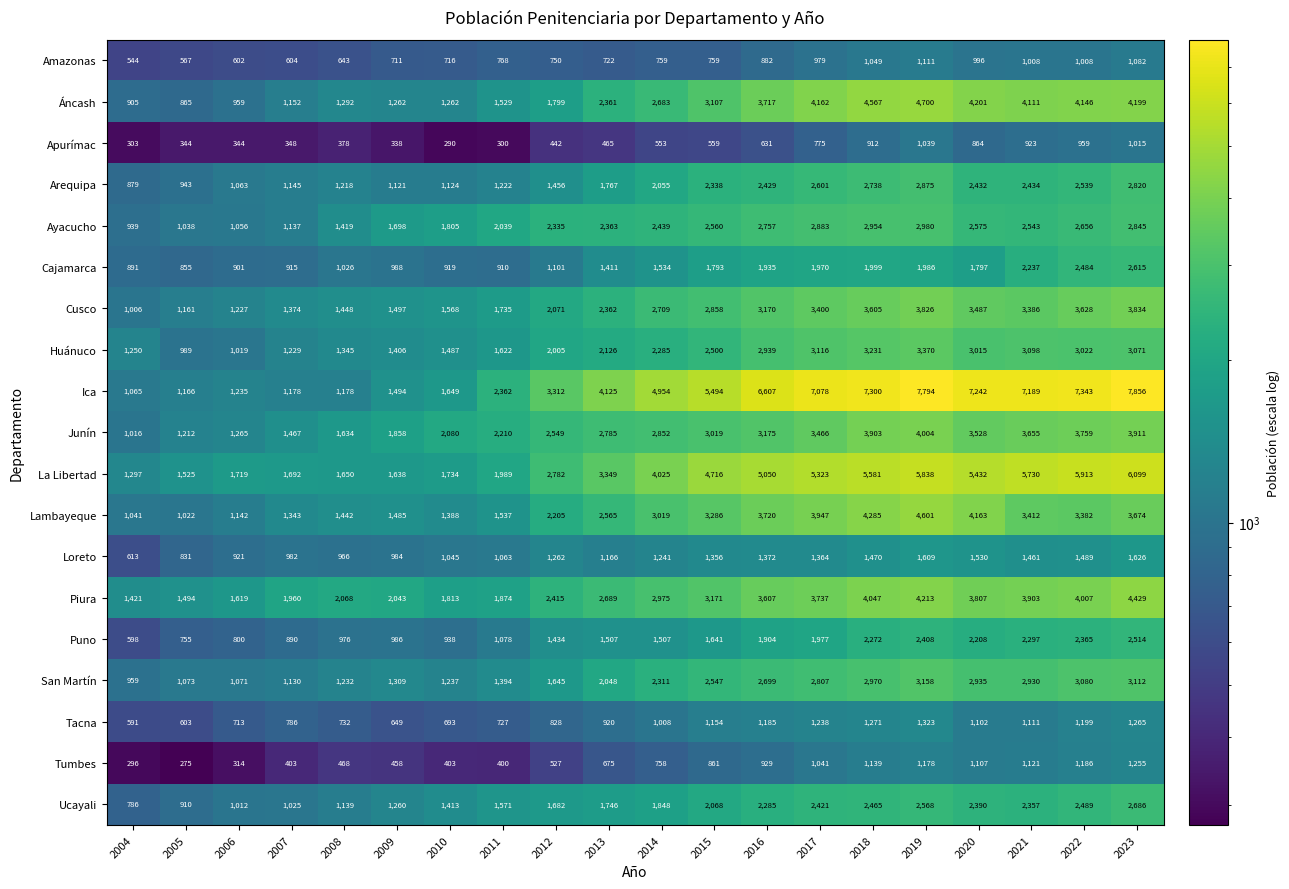

Read the Ica value at 2012.

3312